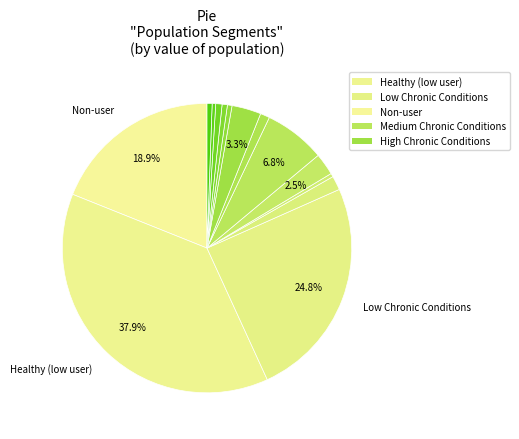

Count the number of slices in the pie.

14